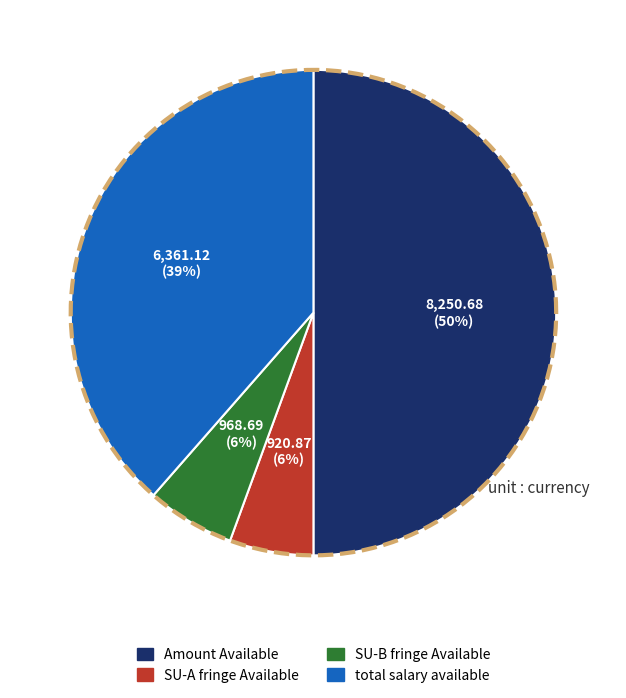

Does SU-B fringe Available account for over 50% of the chart?

No